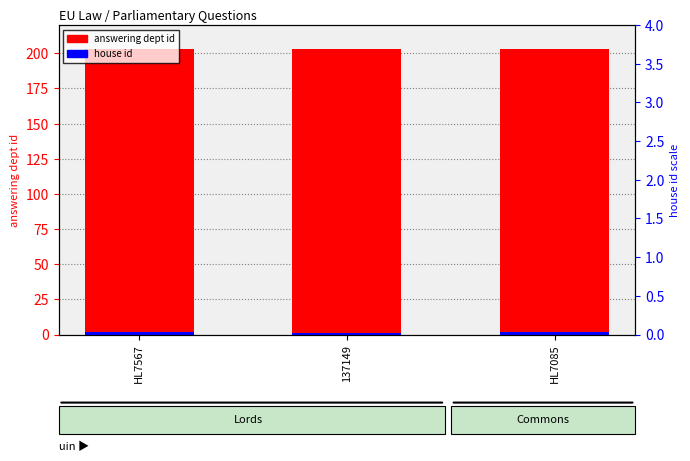

Reading right to left, list all the values displayed in this chart.

answering dept id: HL7085=203	137149=203	HL7567=203
house id: HL7085=2	137149=1	HL7567=2